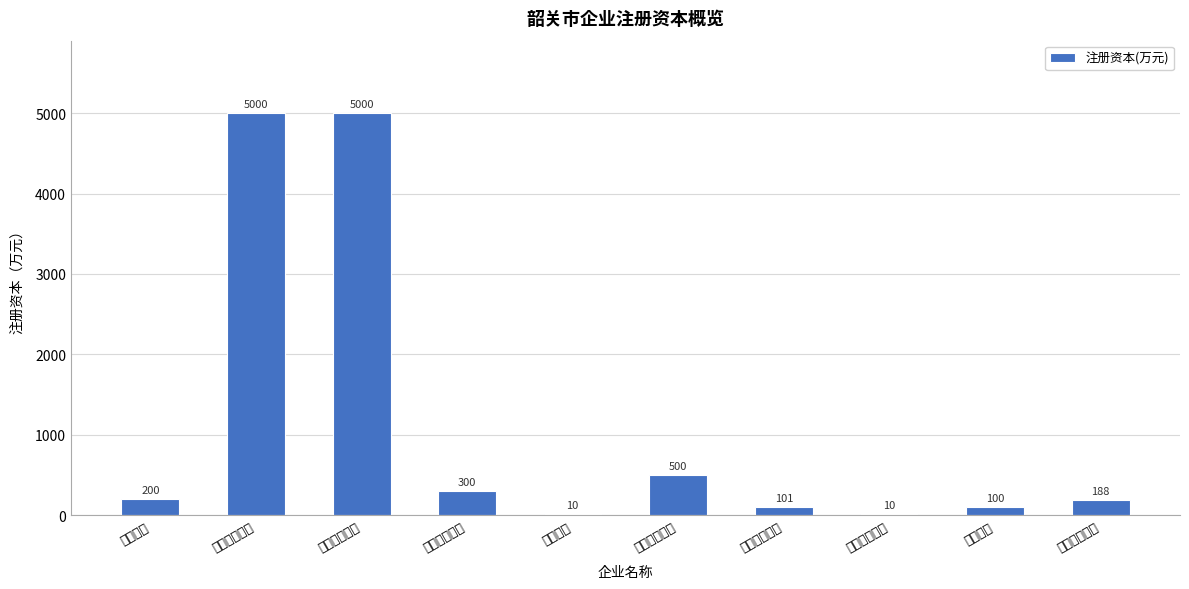

Between 驰腾企业管理 and 创亿广告传媒, which is larger?

创亿广告传媒